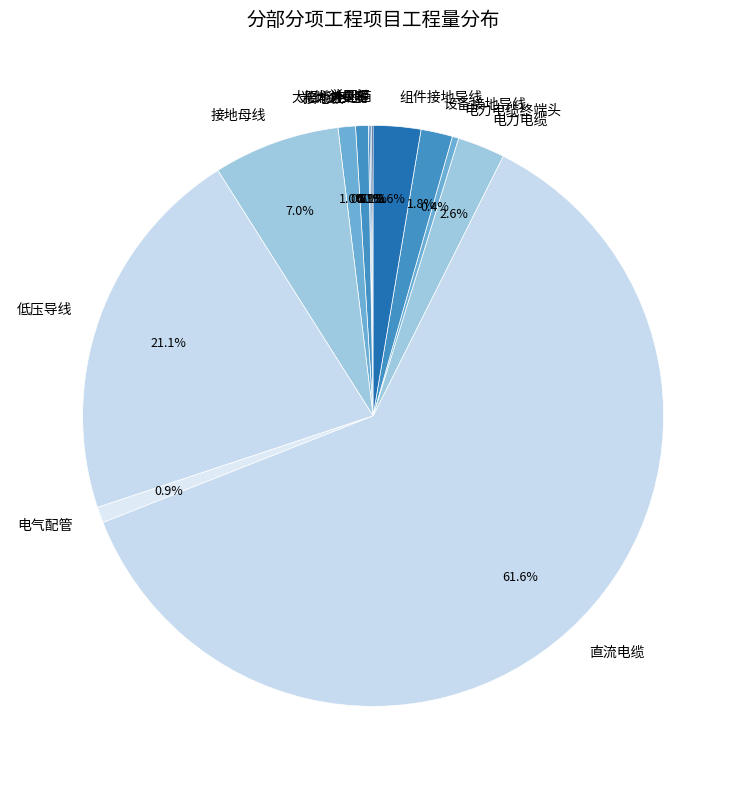

Which has a higher value, 接地母线 or 接地极?

接地母线